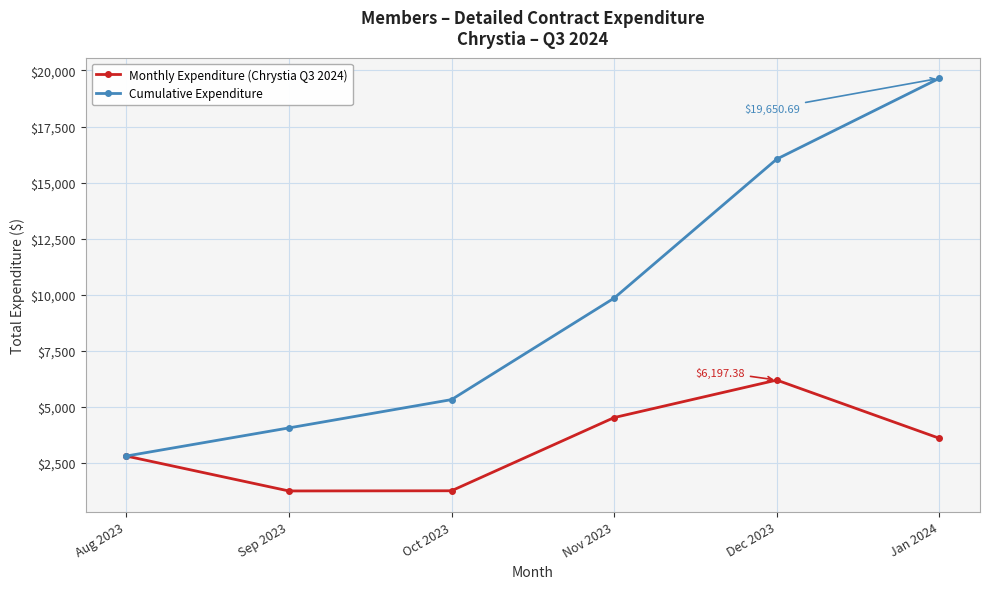

How many interior local peaks does the Monthly Expenditure (Chrystia Q3 2024) series have?

1